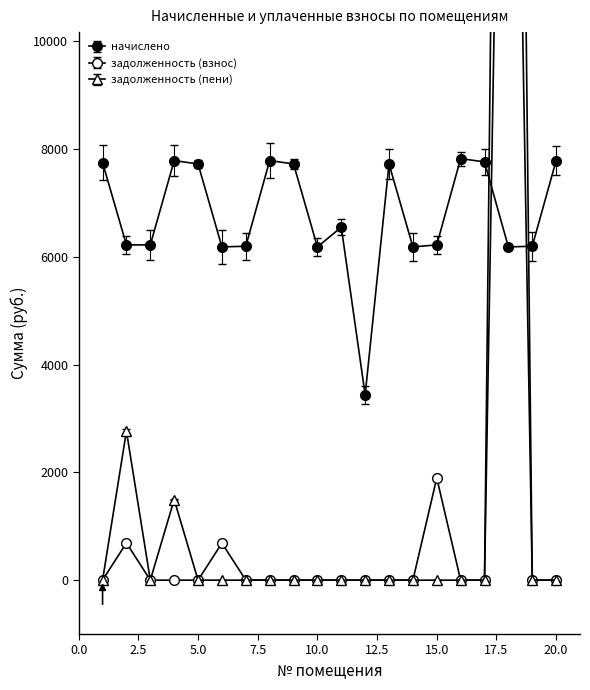

True or false: начислено and задолженность (взнос) intersect in this chart.

True